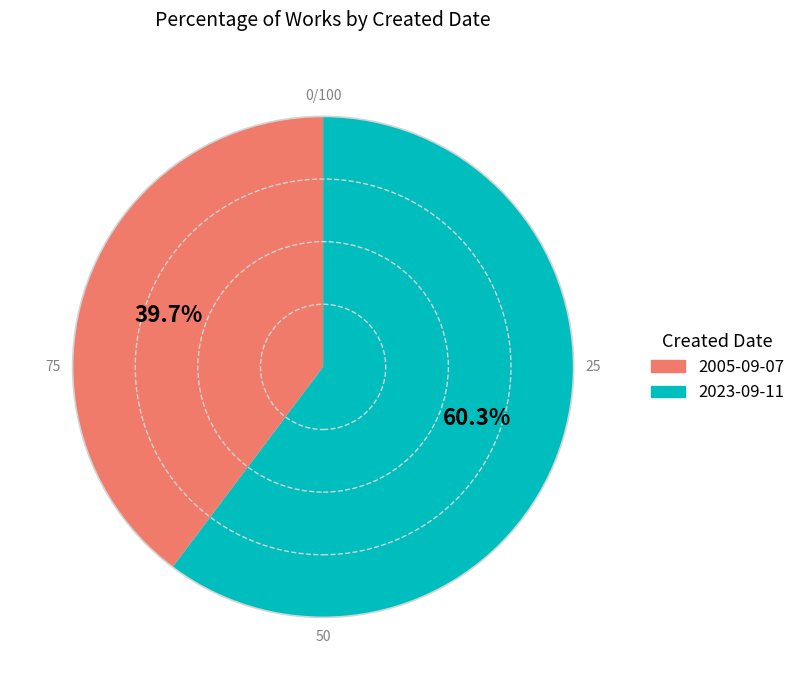

The 2005-09-07 slice represents 33% of the pie. True or false?

False